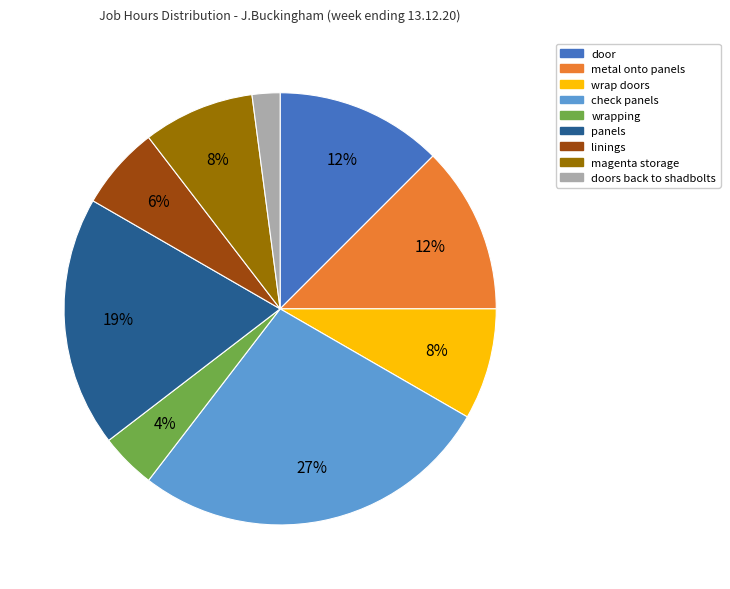

To the nearest percent, what is the difference between the largest and smallest slice percentages?

25%